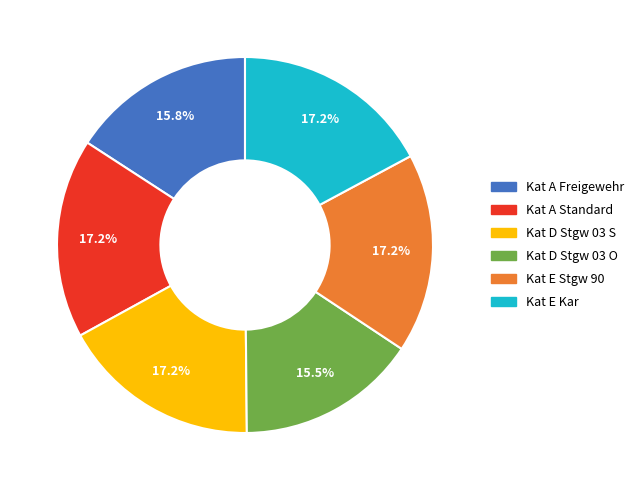

Is there a majority slice in this chart?

No